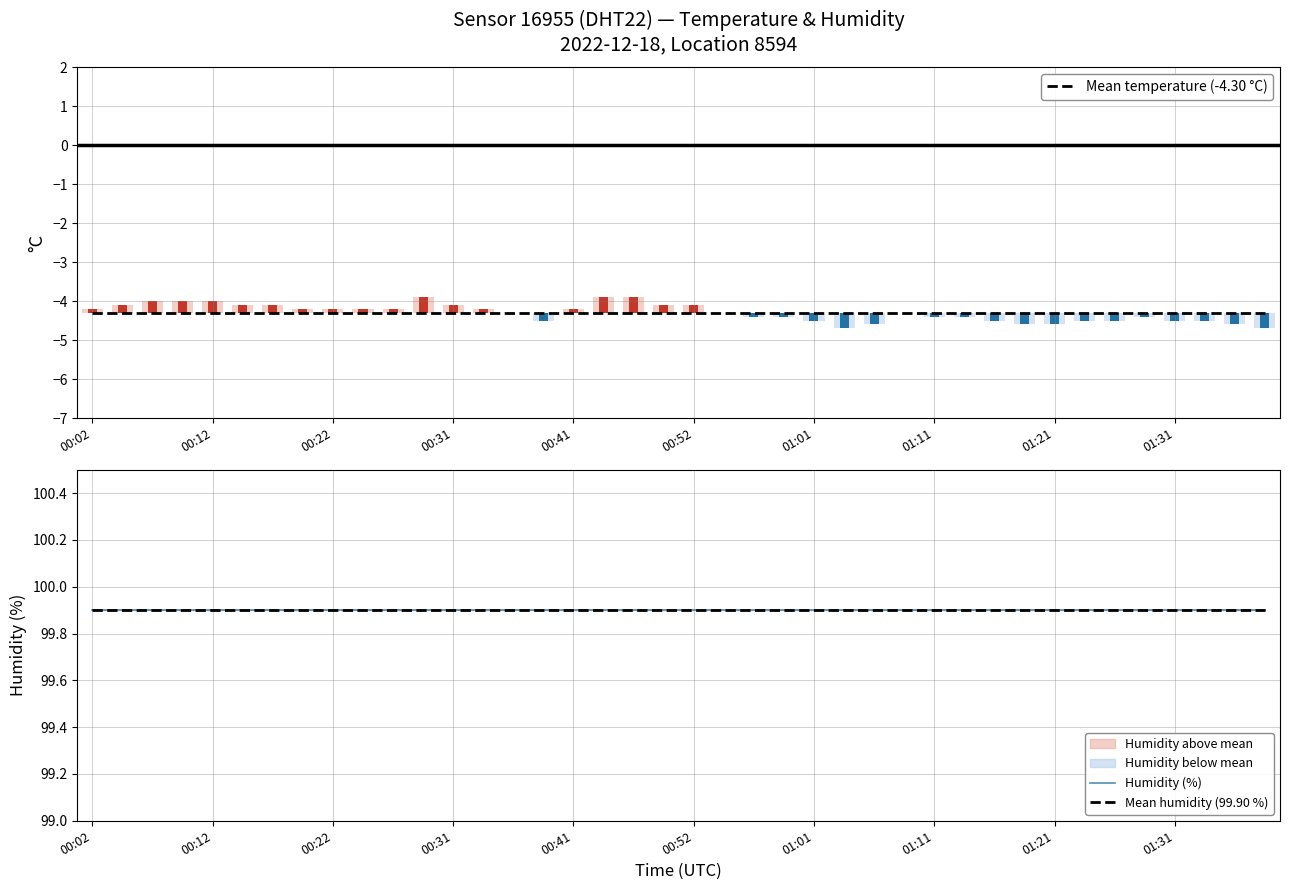

How many bars are there in each group?

3